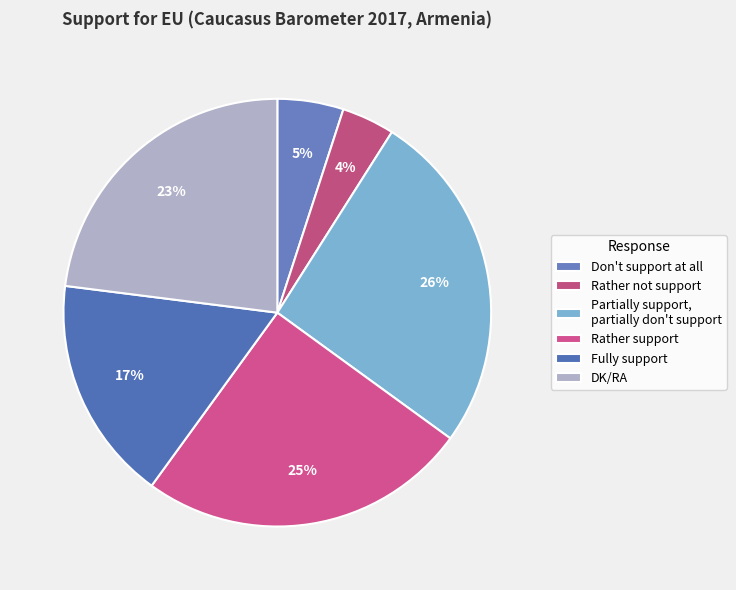

To the nearest percent, what is the combined percentage of DK/RA and Rather not support?

27%